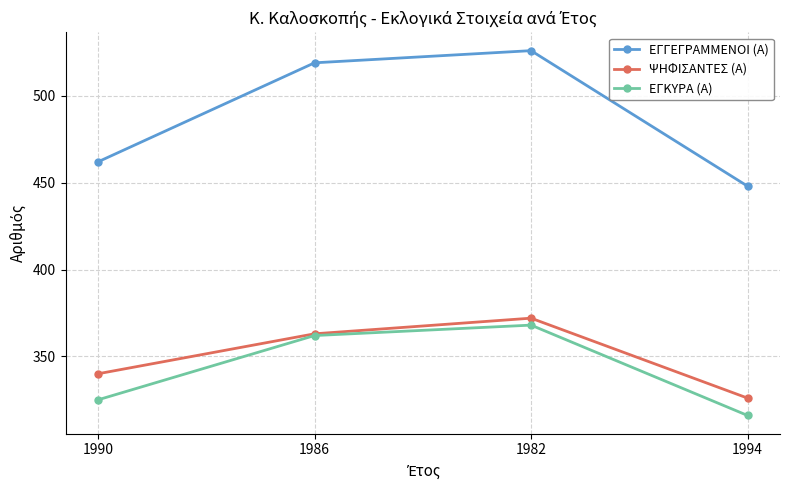

What is the label of the 2nd point from the left?

1986